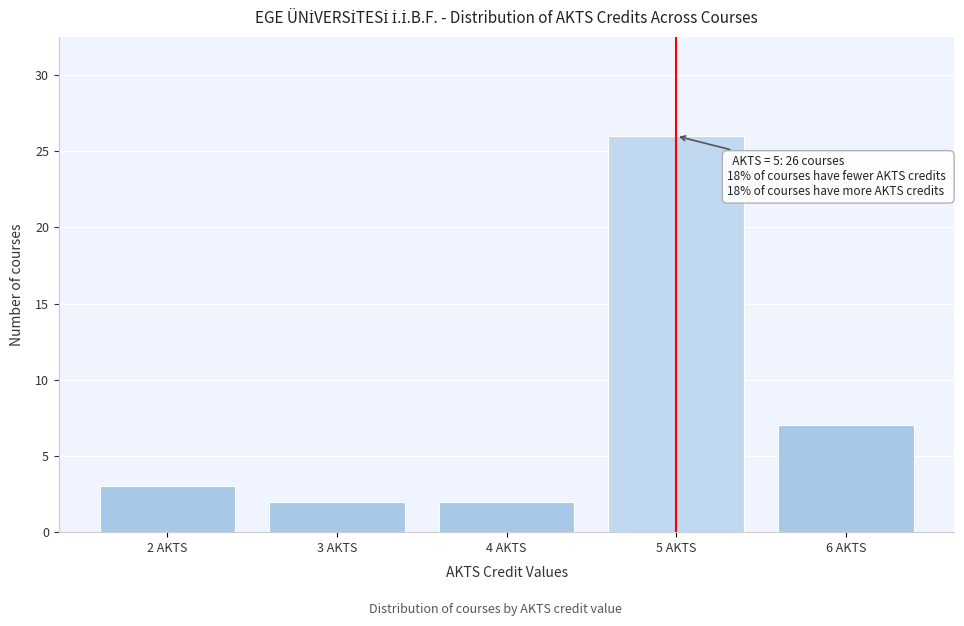

Which range on the x-axis has the tallest bar?

4.5 to 5.5